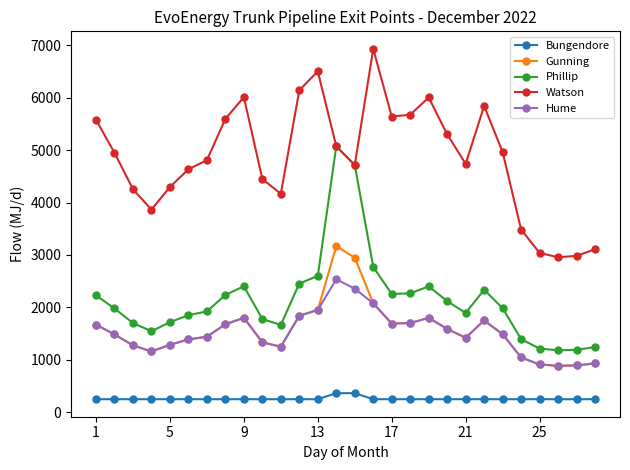

Is this an area chart (filled region under the line)?

No